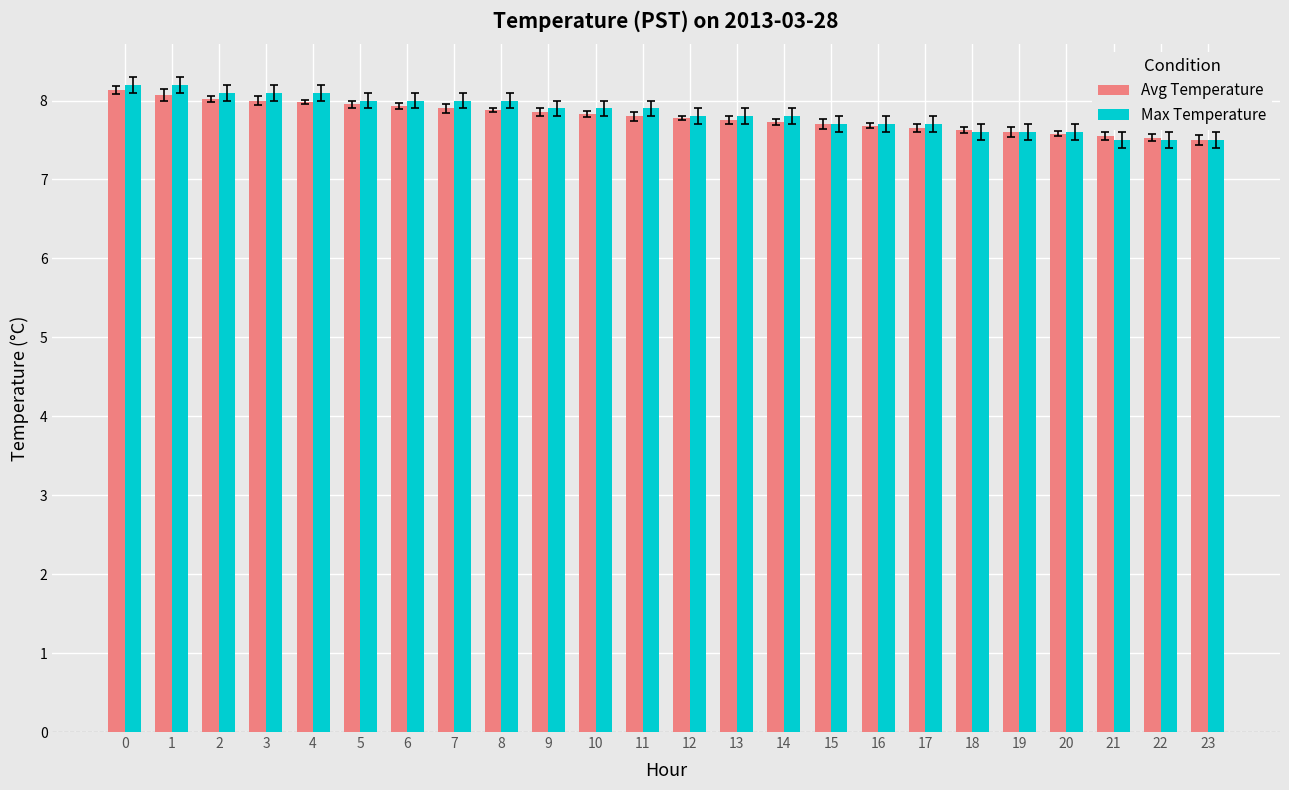

What is the difference between the maximum and second lowest values in the Avg Temperature series?

0.6